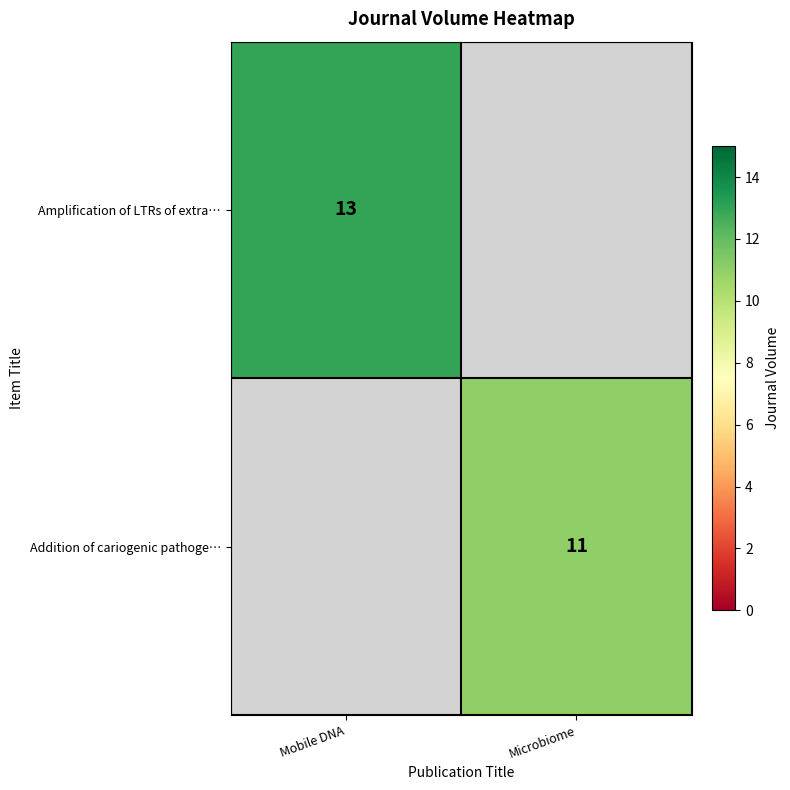

How many data points does each series have?

2